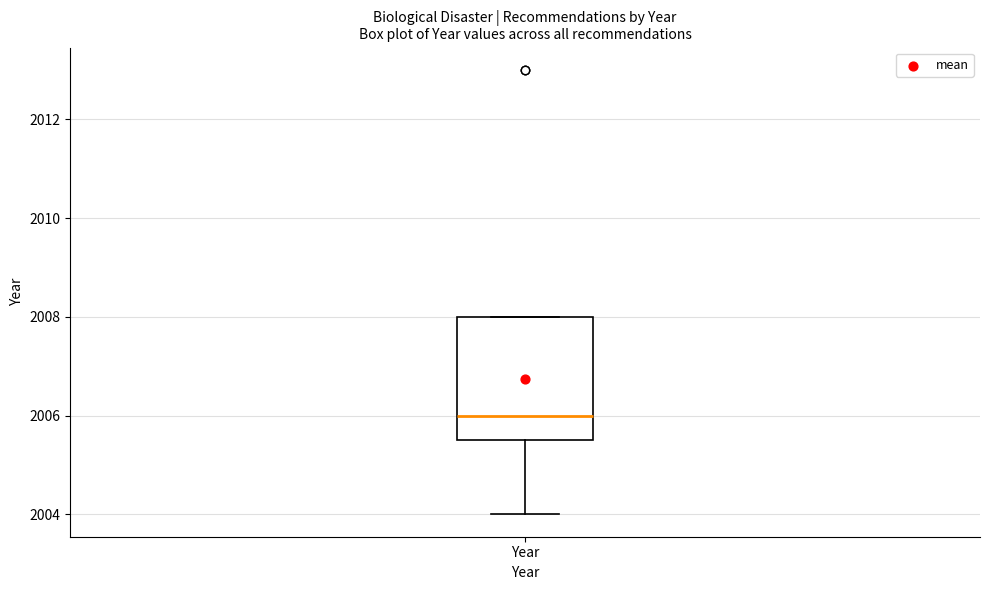

Transcribe this box plot: give where the median line is, the range the box spans, and where the two whiskers end, as read against the y-axis. The values are not printed on the chart, so give them approximately, as read against the axis.

median 2006.0, box 2005.6 to 2008.0, whiskers 2004.0 to 2008.0